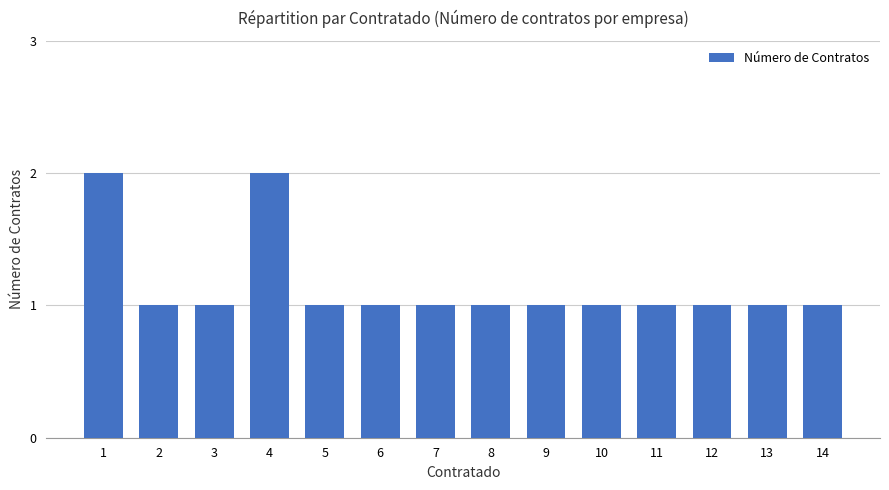

What is the sum of the values at 14 and 8?

2